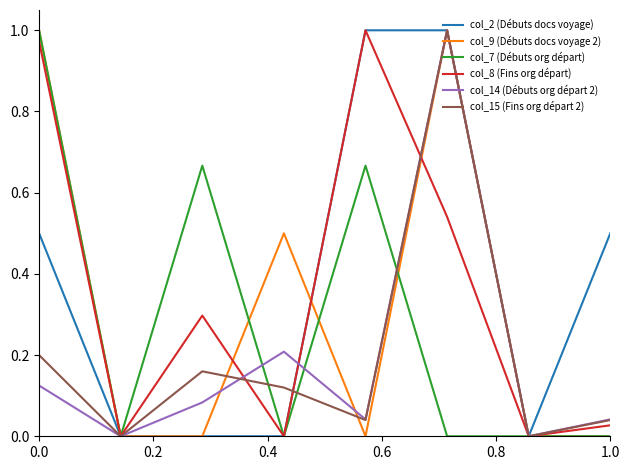

What are all the series names shown in the legend?

col_2 (Débuts docs voyage), col_9 (Débuts docs voyage 2), col_7 (Débuts org départ), col_8 (Fins org départ), col_14 (Débuts org départ 2), col_15 (Fins org départ 2)